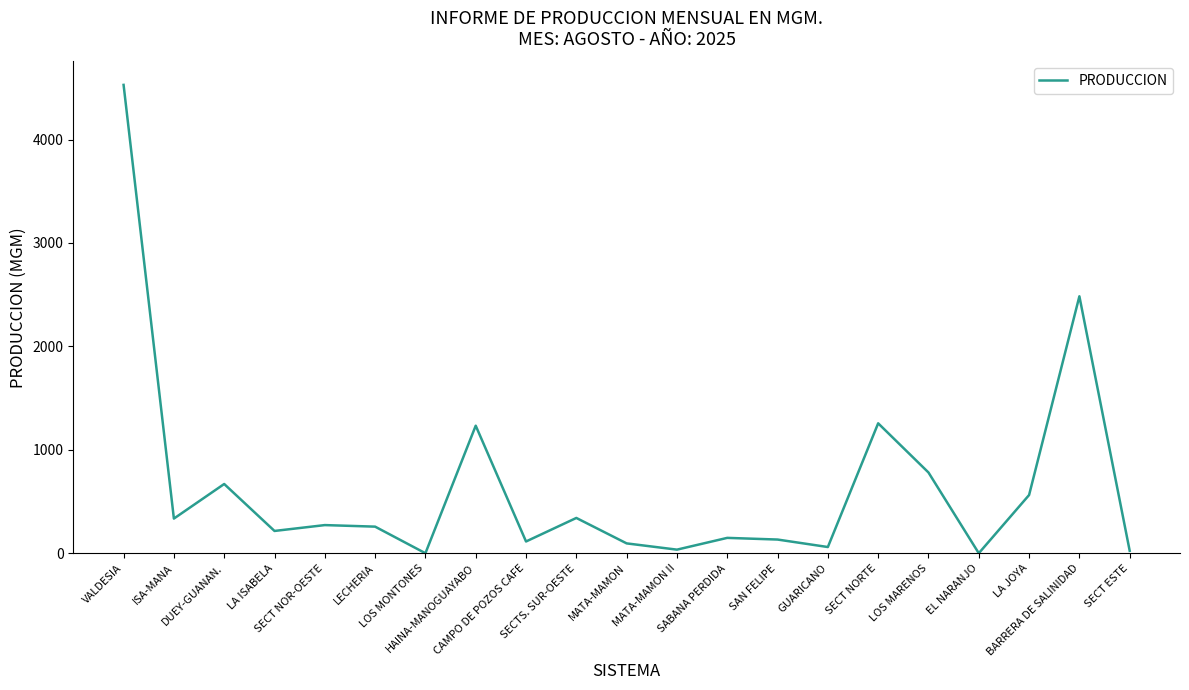

What is the greatest value displayed?

4528.4